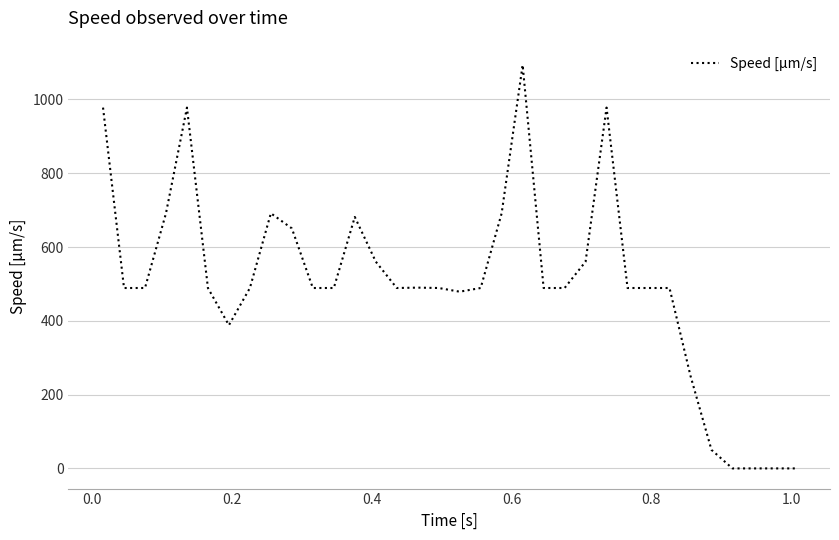

What is the difference between the maximum and minimum values?

1093.4